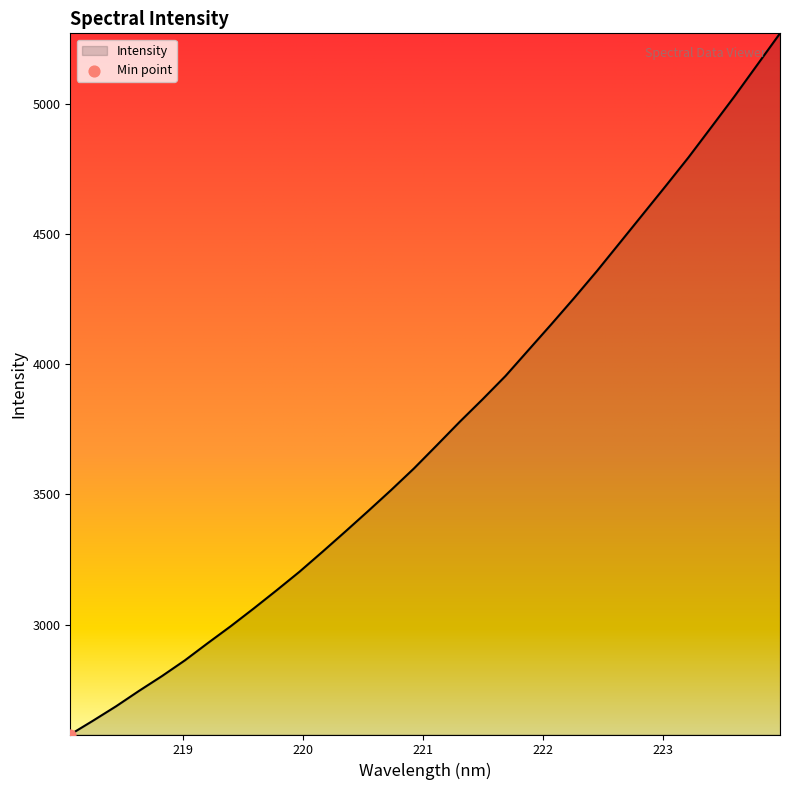

What is the difference between the maximum and minimum values?

2695.6